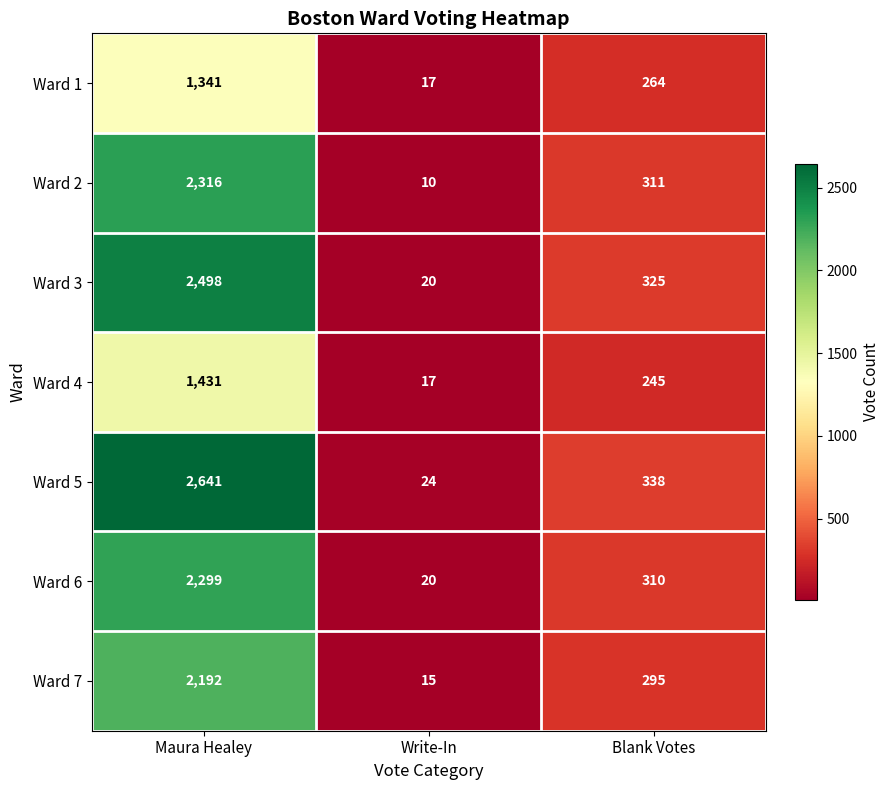

True or false: Ward 7 has a value of 10 at Write-In.

False